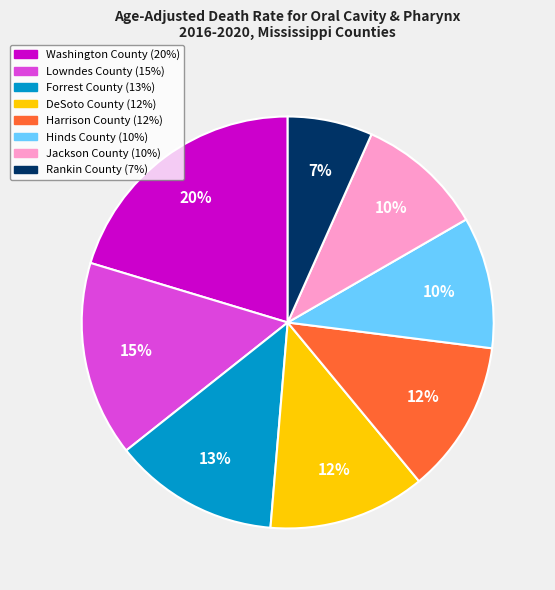

To the nearest percent, what portion does Washington County represent?

20%